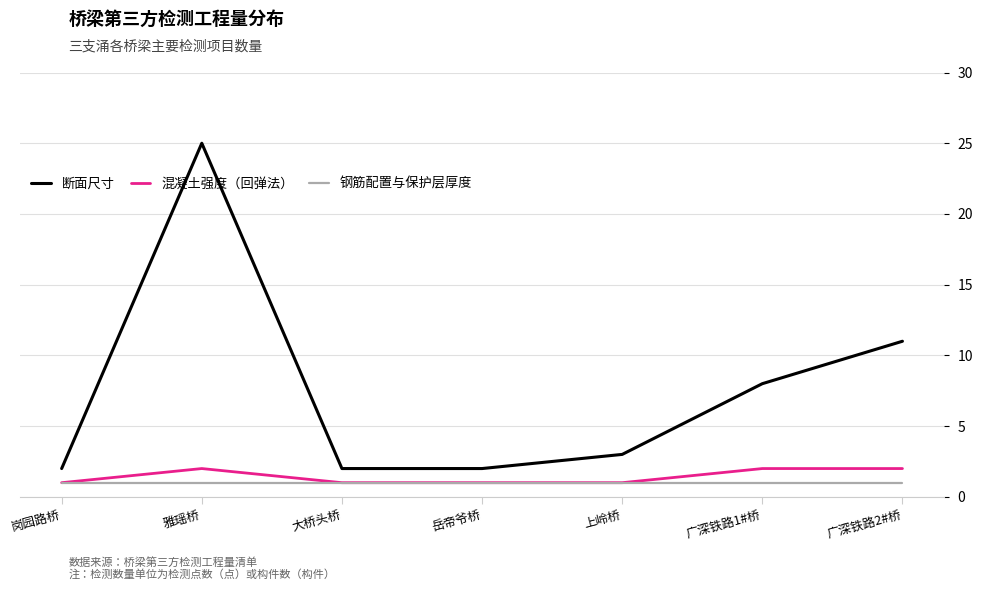

What position from the left is 岳帝爷桥?

4